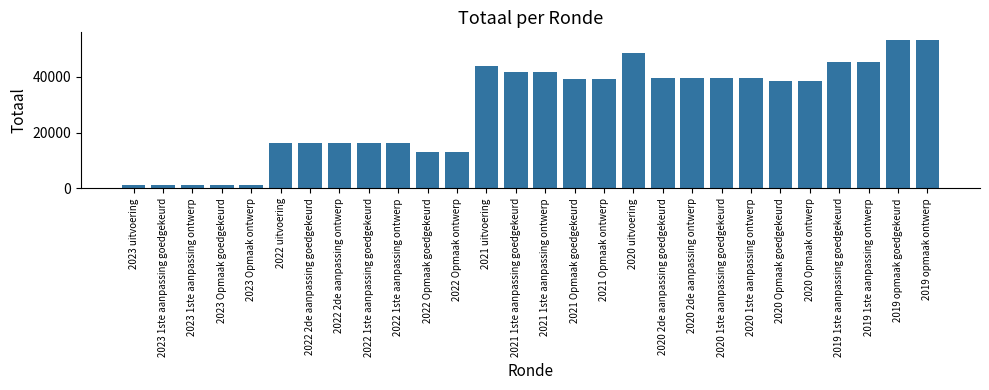

What is the ratio of the value at 2019 opmaak ontwerp to the value at 2021 Opmaak ontwerp?

1.4